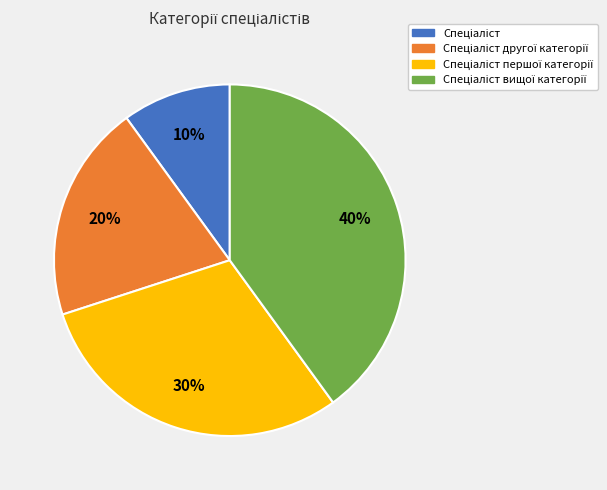

Is there a majority slice in this chart?

No